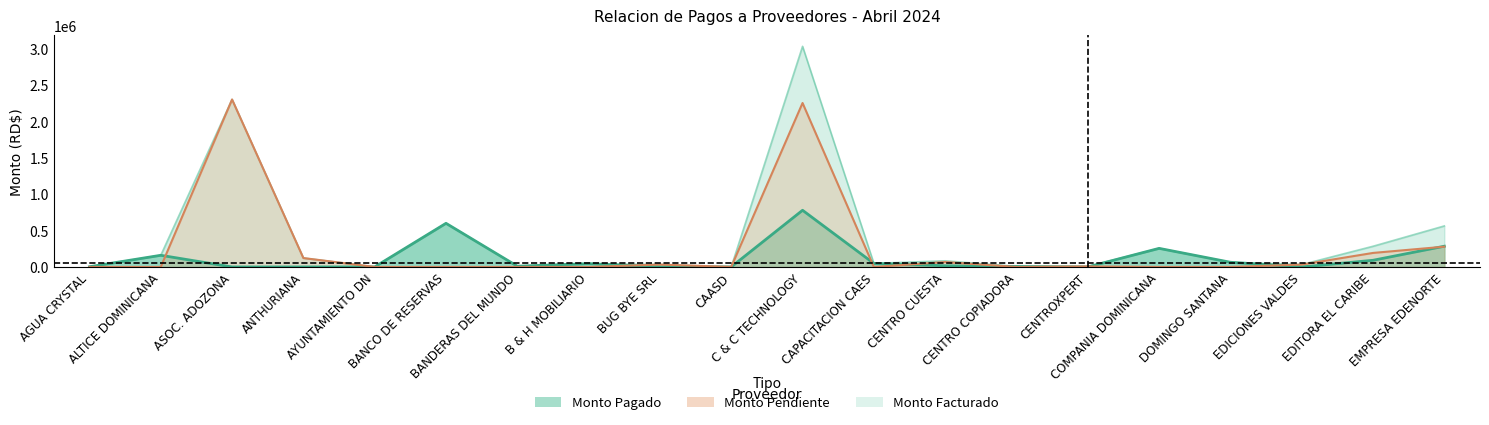

In monto_pendiente, how many points are lower than both neighbors (excluding endpoints)?

3